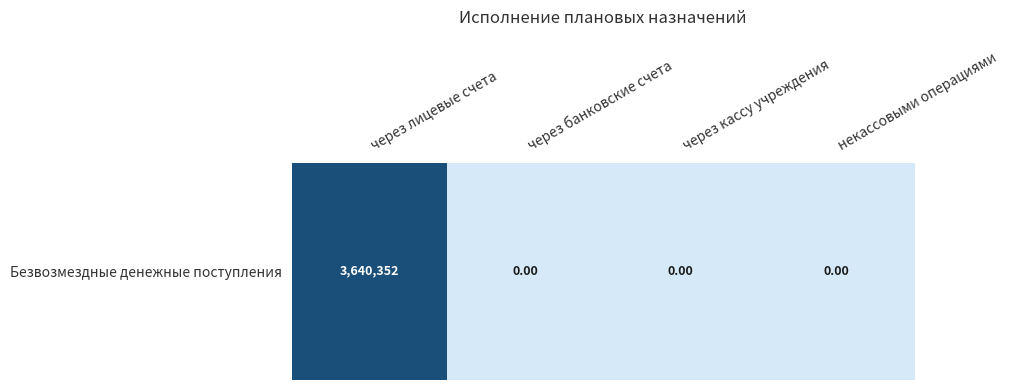

At which label is the value closest to 1820175?

через банковские счета